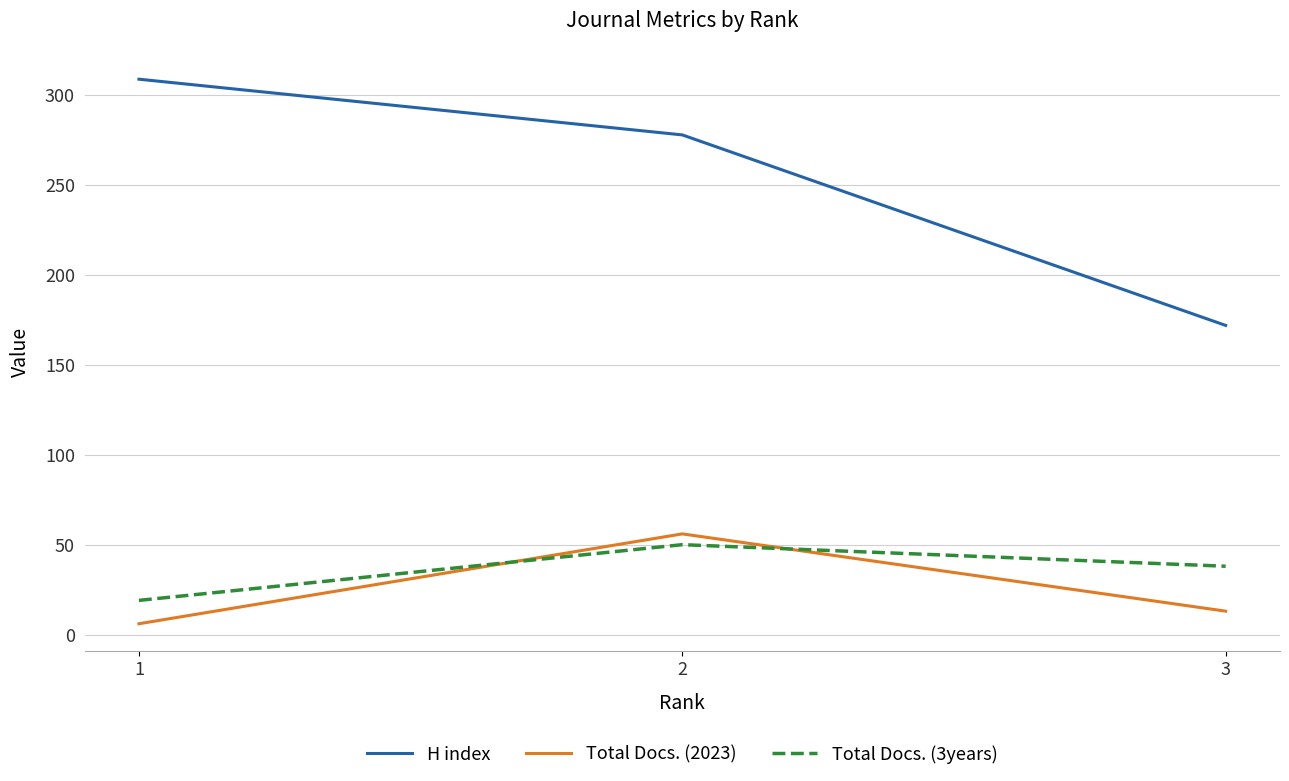

Reading left to right, list all the values displayed in this chart.

H index: 1=309	2=278	3=172
Total Docs. (2023): 1=6	2=56	3=13
Total Docs. (3years): 1=19	2=50	3=38